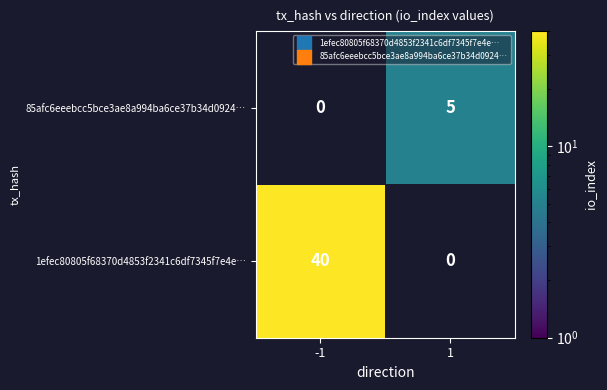

The 1efec80805f68370d4853f2341c6df7345f7e4e… series shows 40 at -1. True or false?

True